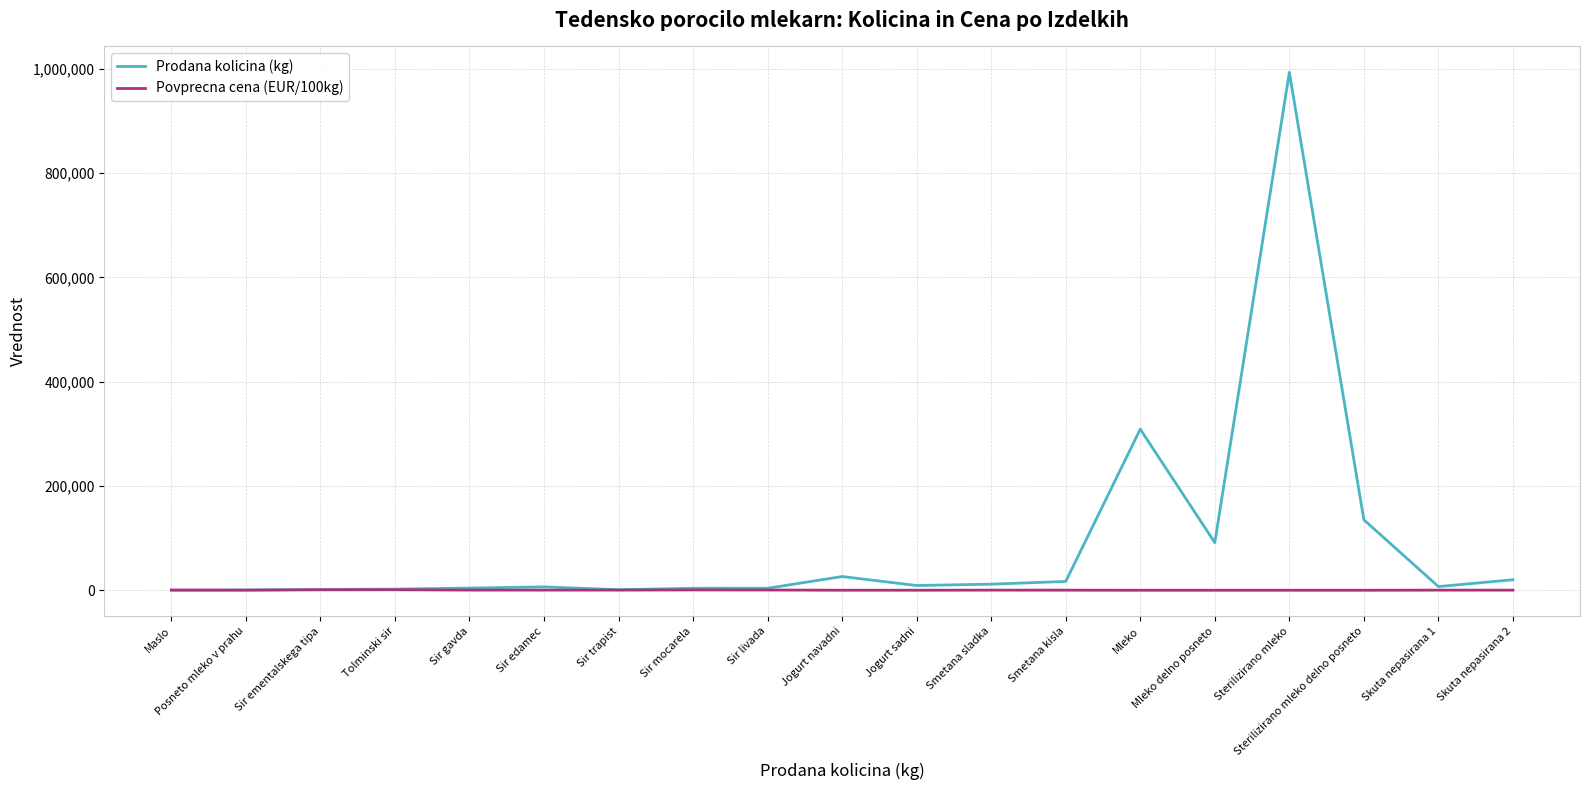

Does the chart display data point markers on the line(s)?

No